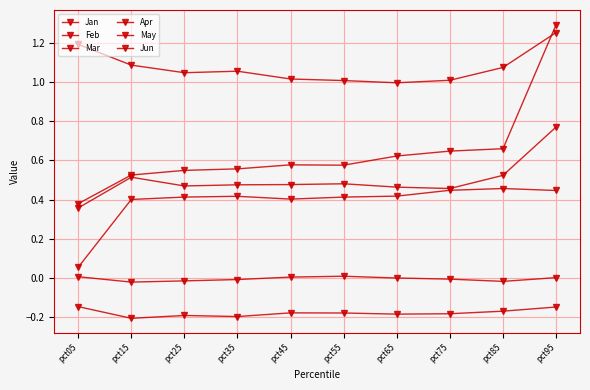

How many data points does each series have?

10